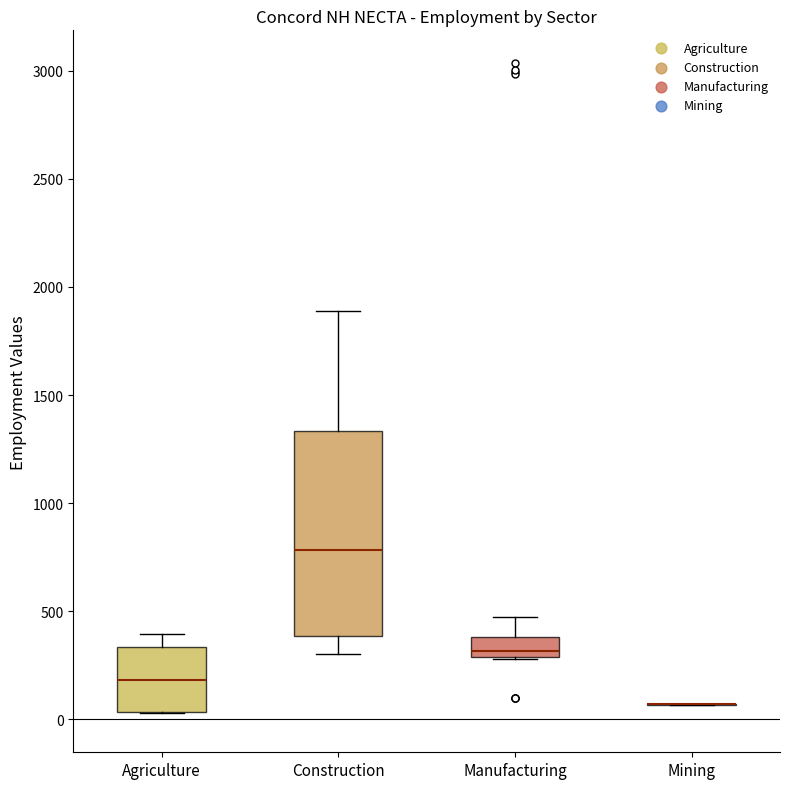

Where does the lower whisker of the box for Construction end on the y-axis? The values are not printed on the chart, so give them approximately, as read against the axis.

300